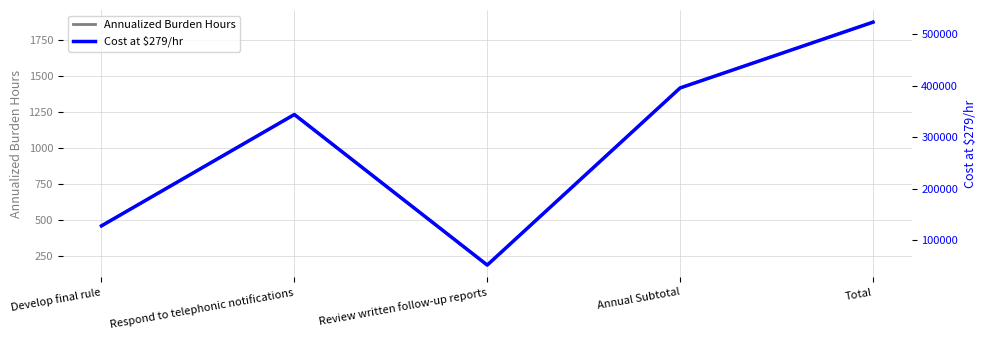

True or false: Cost at $279/hr has more than 1 interior local peaks.

False